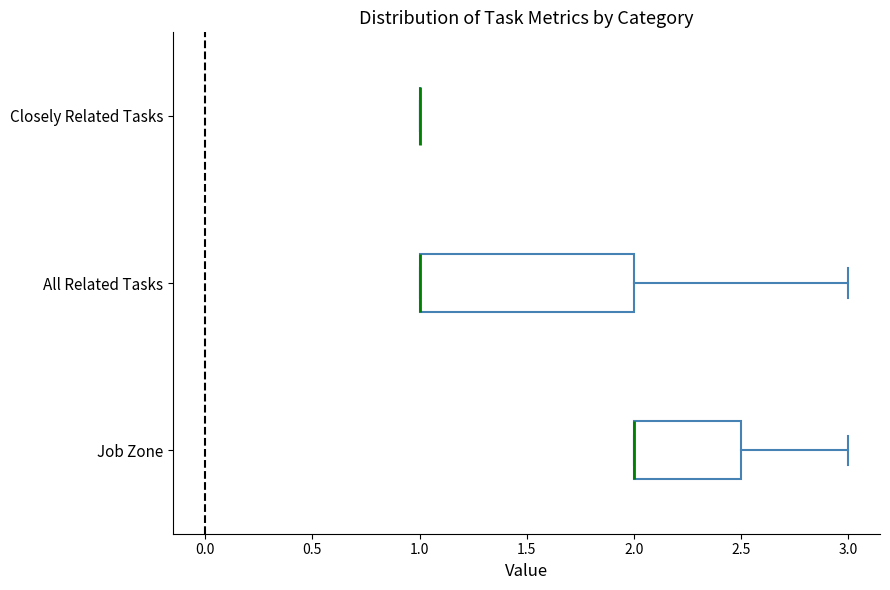

Reading bottom to top, transcribe this box plot: for each box, give where its median line is, the range the box spans, and where its two whiskers end, as read against the x-axis. The values are not printed on the chart, so give them approximately, as read against the axis.

Job Zone: median 2.0 (drawn on the box's left edge), box 2.0 to 2.5, whiskers 2.0 to 3.0
All Related Tasks: median 1.0 (drawn on the box's left edge), box 1.0 to 2.0, whiskers 1.0 to 3.0
Closely Related Tasks: box collapsed to a line at 1.0, whiskers 1.0 to 1.0